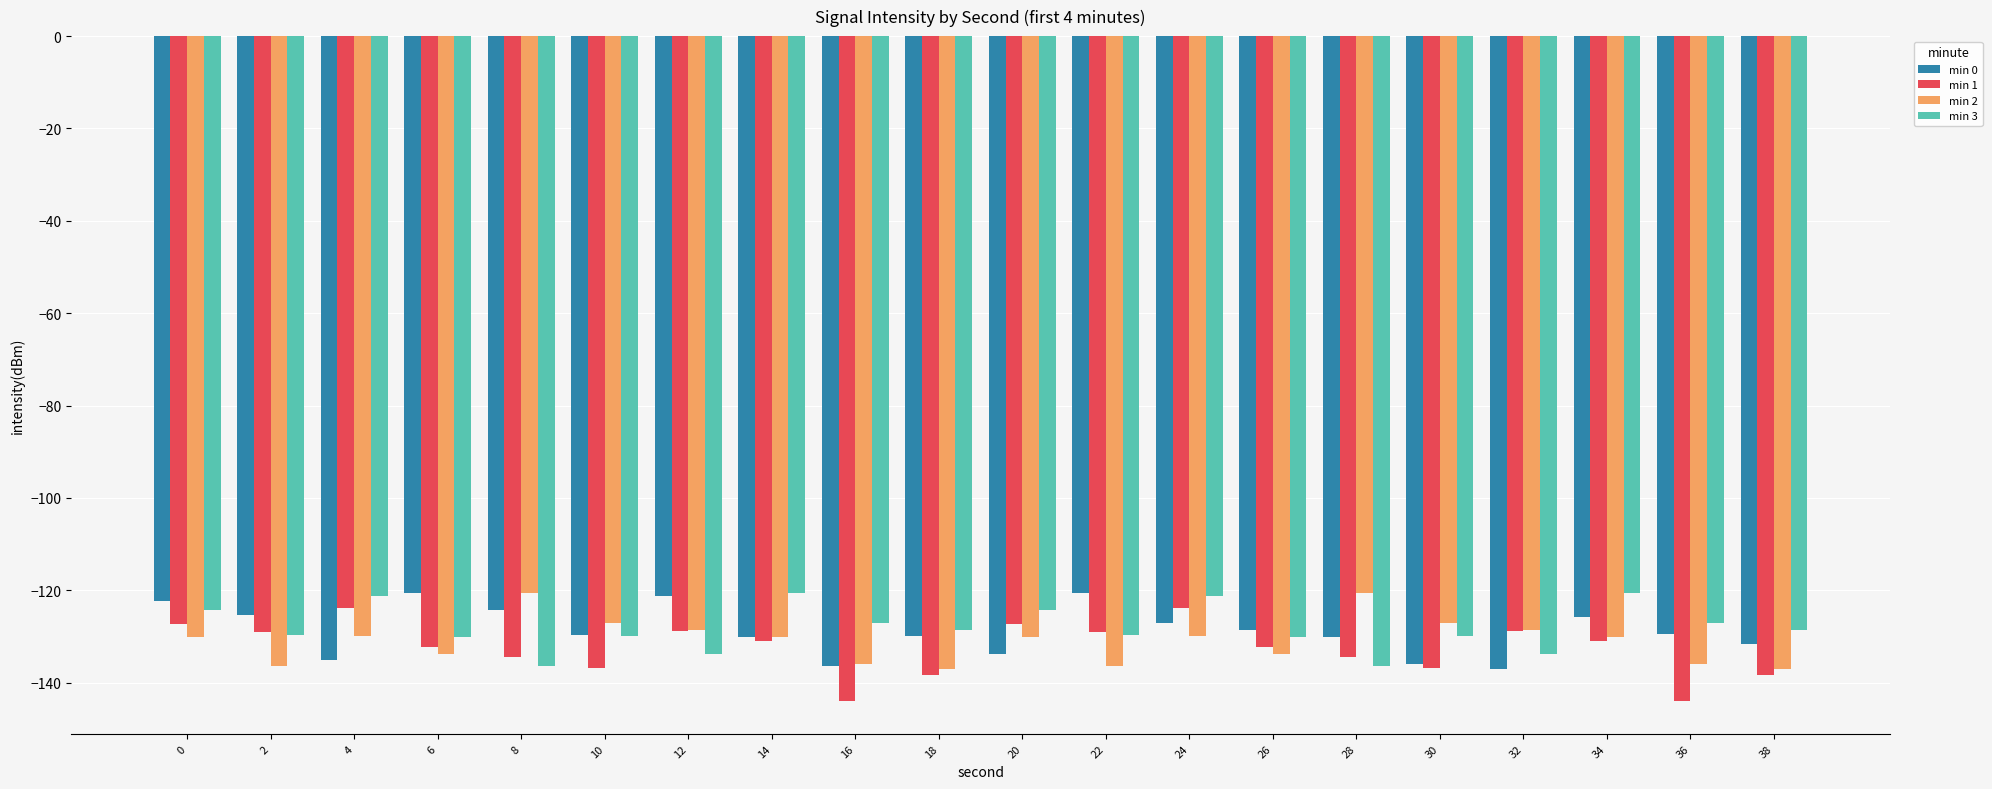

Is the value of min 0 at 32 greater than the value of min 2 at 24?

No